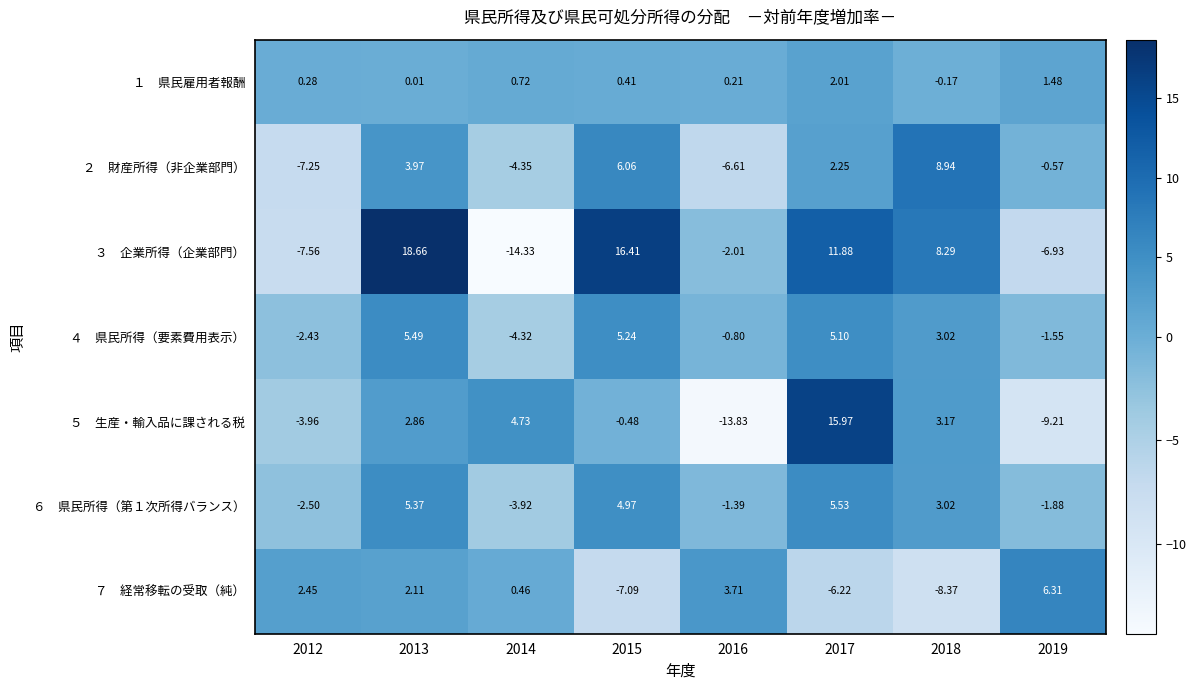

How many distinct data groups are displayed?

7